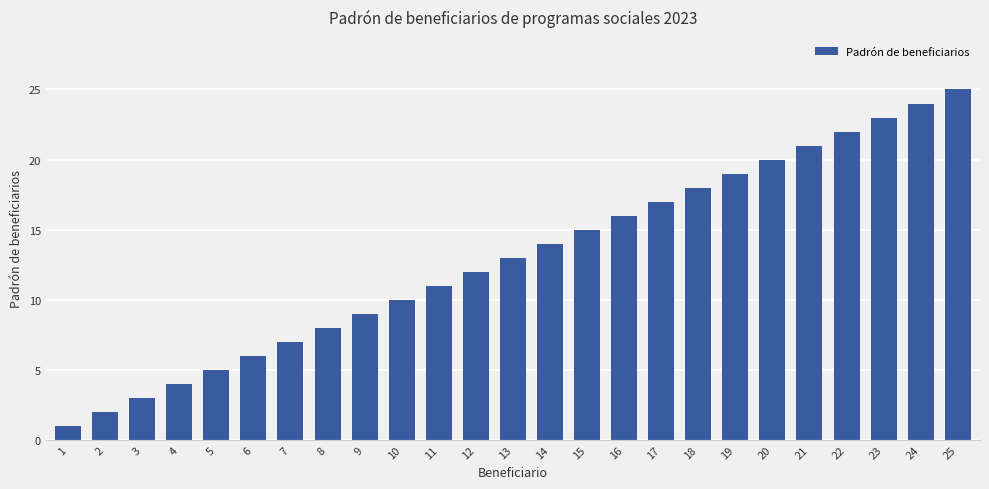

What is the difference between the values at 16 and 24?

8